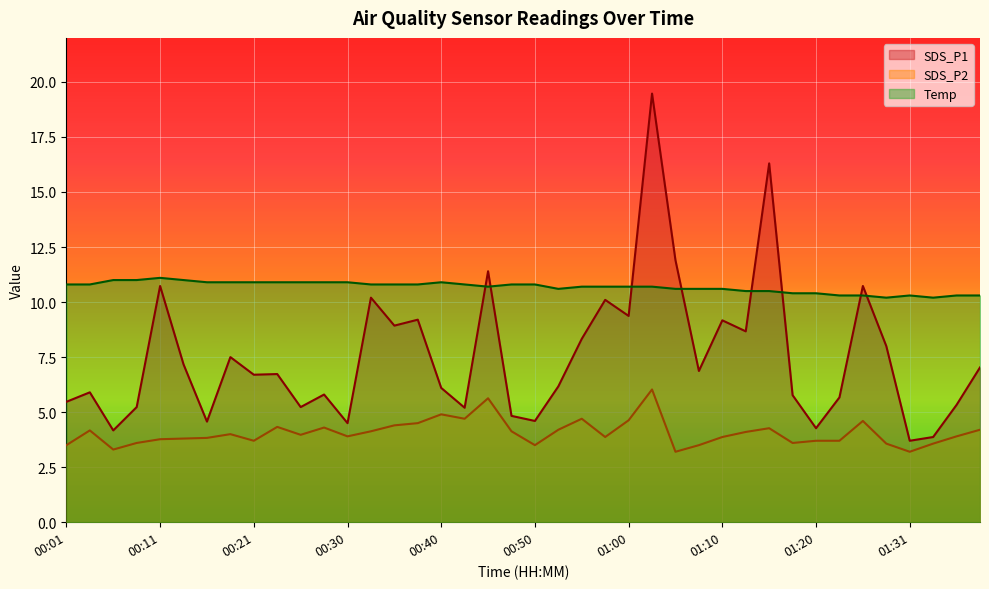

At which label is SDS_P1 closest to 11?

00:11